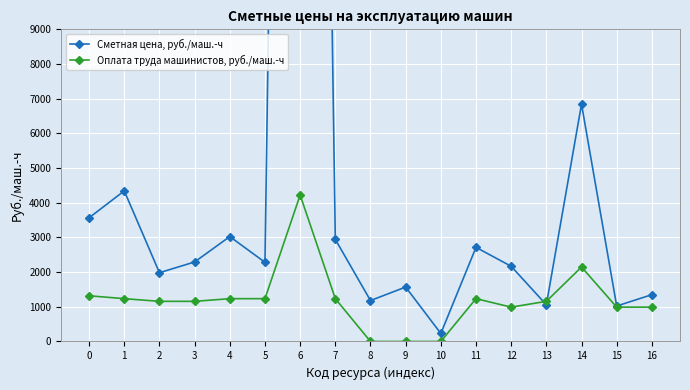

Which has a higher value, 7 or 3?

7